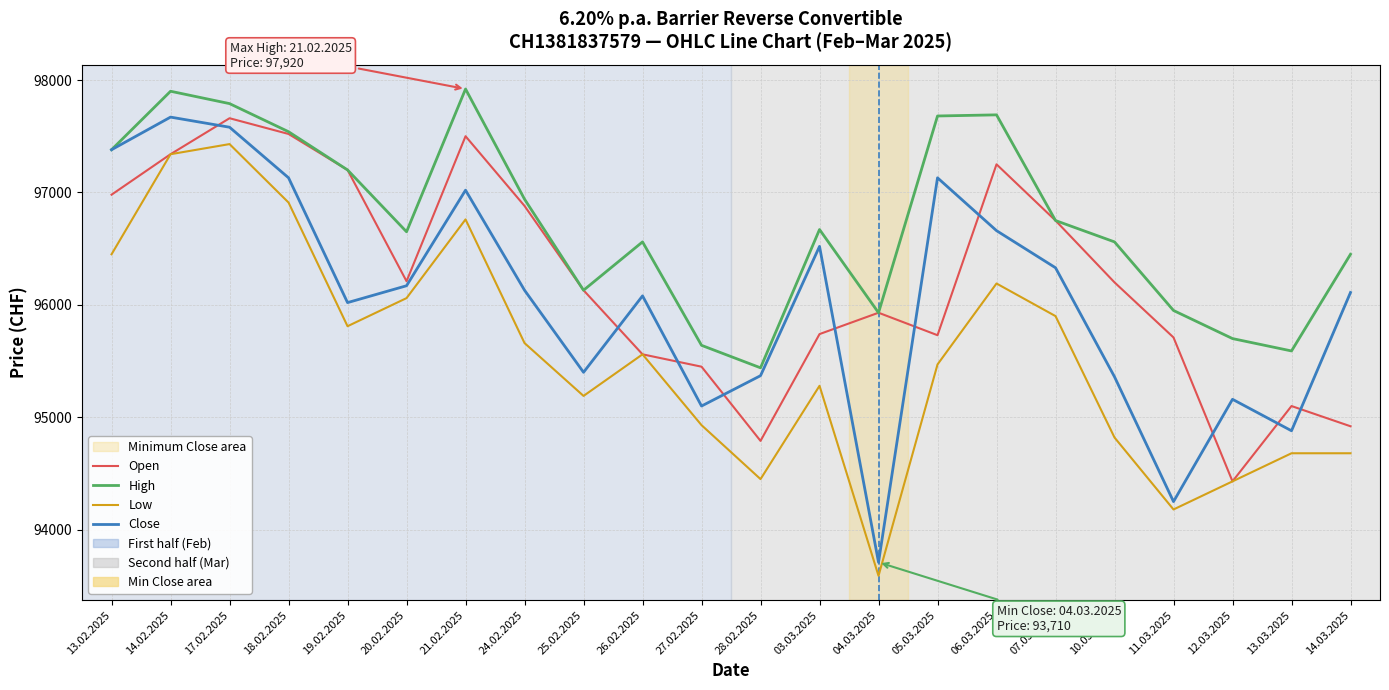

What is the highest value of the Open series?

97660